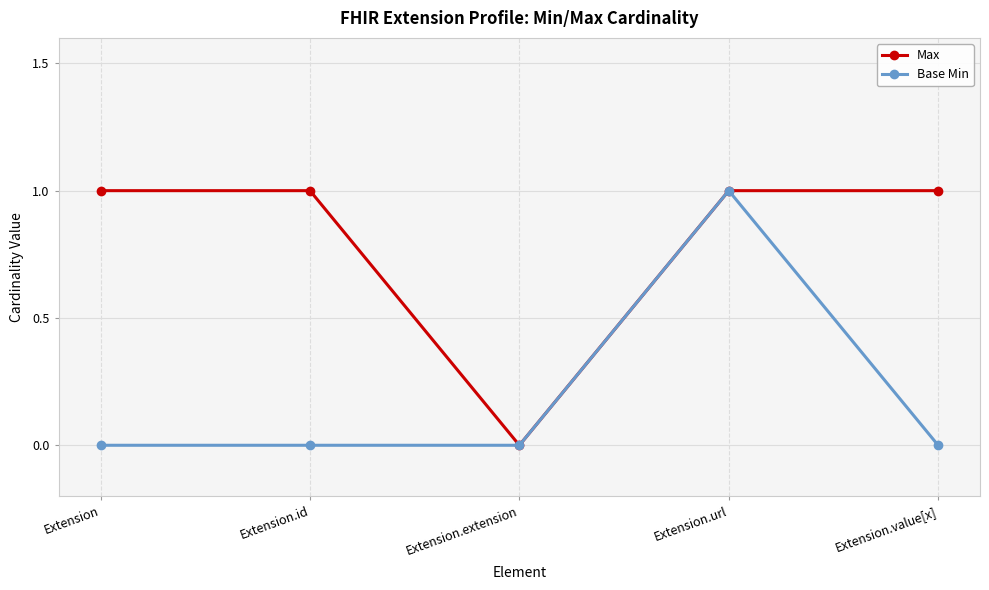

Reading left to right, transcribe all the data shown in this chart.

Max: Extension=1	Extension.id=1	Extension.extension=0	Extension.url=1	Extension.value[x]=1
Base Min: Extension=0	Extension.id=0	Extension.extension=0	Extension.url=1	Extension.value[x]=0